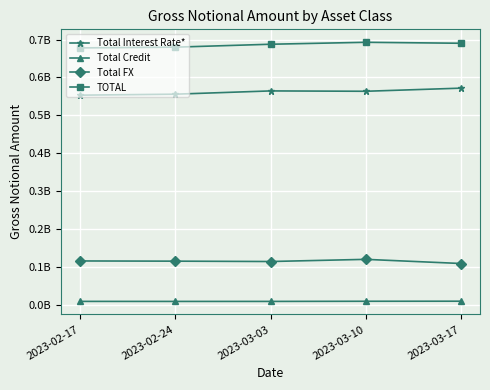

What are all the series names shown in the legend?

Total Interest Rate*, Total Credit, Total FX, TOTAL